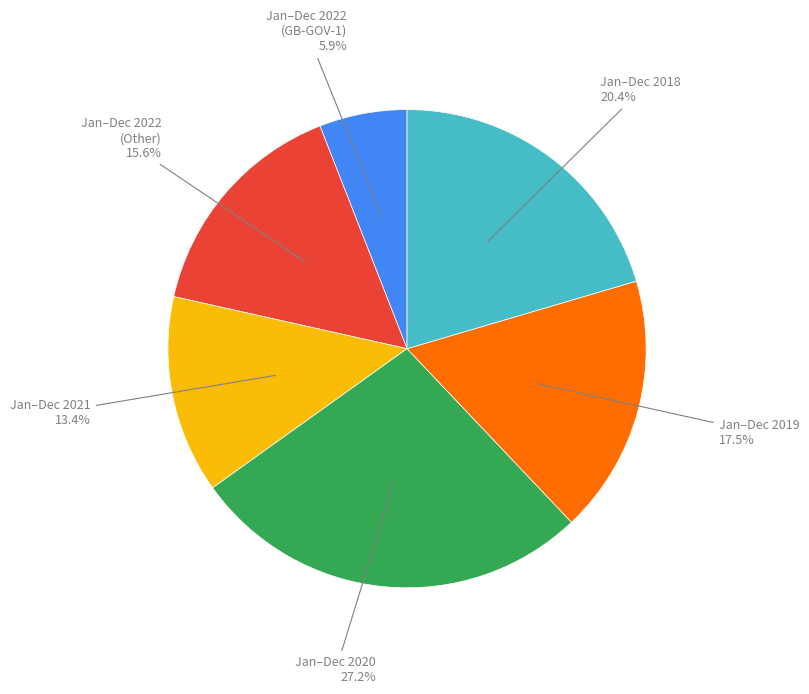

Which slice is the largest?

Jan–Dec 2020